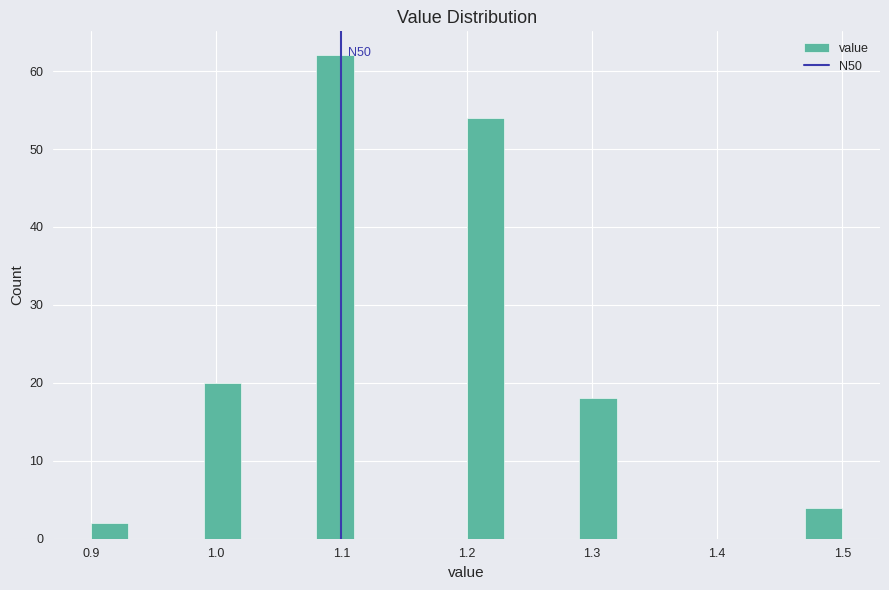

Read against the x-axis, roughly where is the centre of the tallest bar?

1.10